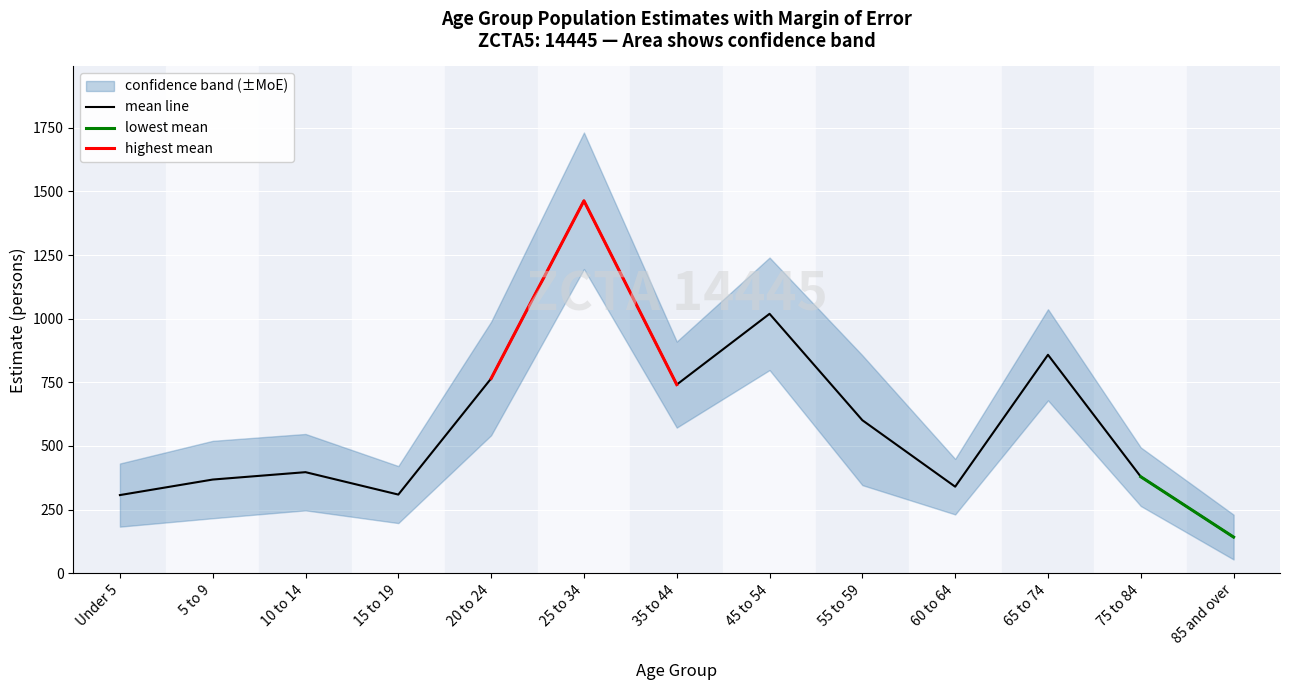

Does the chart display data point markers on the line(s)?

No